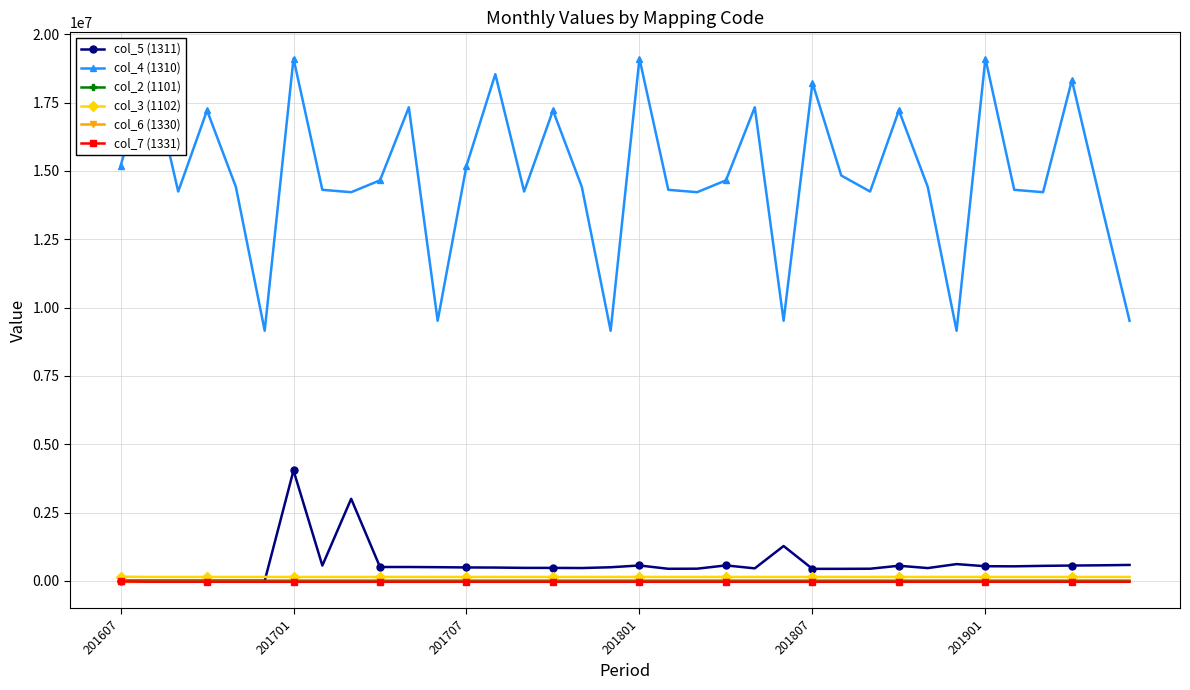

True or false: col_4 (1310) has more than 0 interior local peaks.

True